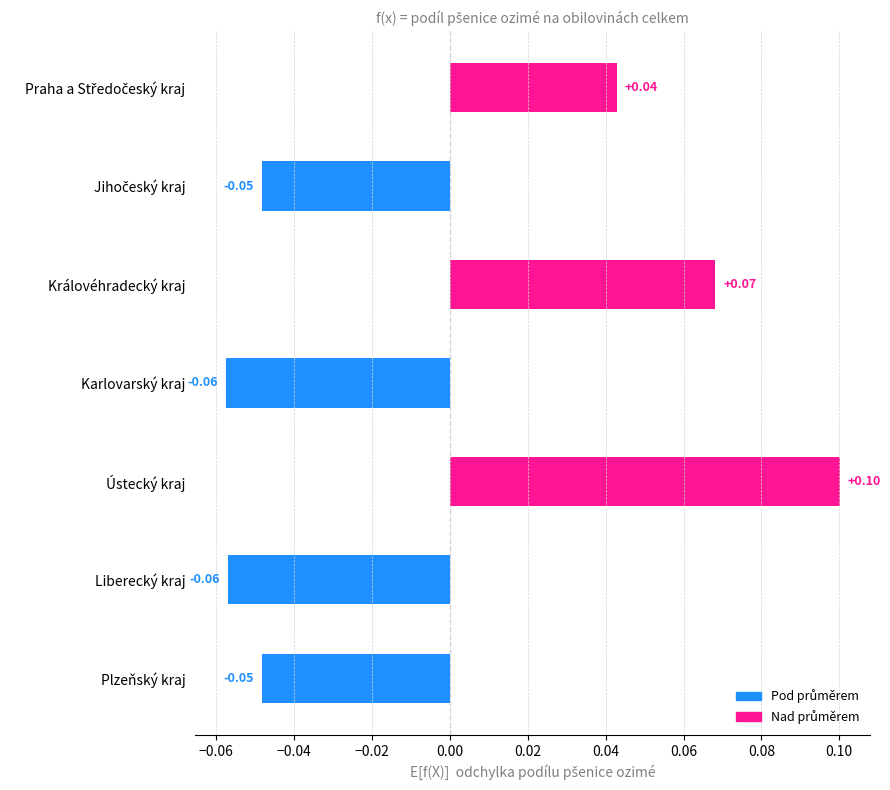

What is the label of the 1st bar from the bottom?

Plzeňský kraj